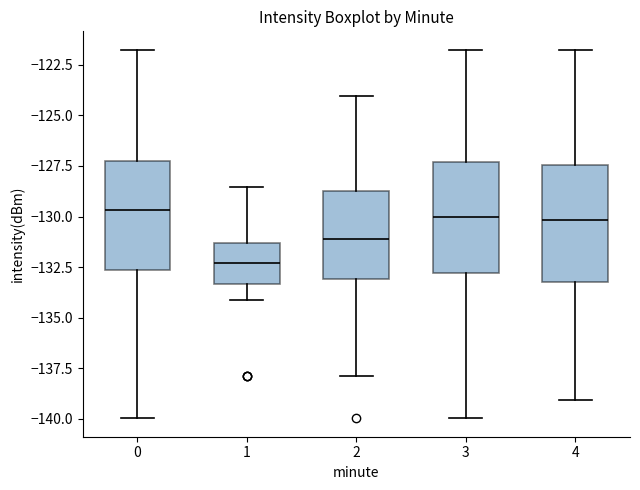

Reading left to right, transcribe this box plot: for each box, give where its median line is, the range the box spans, and where its two whiskers end, as read against the y-axis. The values are not printed on the chart, so give them approximately, as read against the axis.

0: median -129.5, box -132.5 to -127.0, whiskers -140.0 to -122.0
1: median -132.5, box -133.5 to -131.5, whiskers -134.0 to -128.5
2: median -131.0, box -133.0 to -128.5, whiskers -138.0 to -124.0
3: median -130.0, box -133.0 to -127.5, whiskers -140.0 to -122.0
4: median -130.0, box -133.0 to -127.5, whiskers -139.0 to -122.0